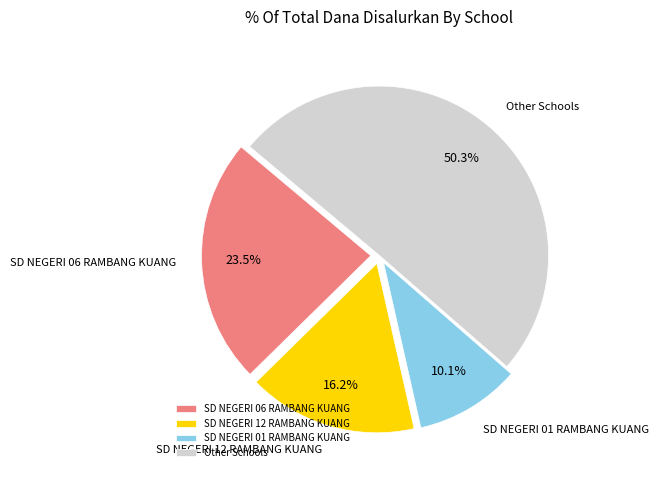

Approximately how many times larger is the value at SD NEGERI 06 RAMBANG KUANG compared to SD NEGERI 01 RAMBANG KUANG?

2.3